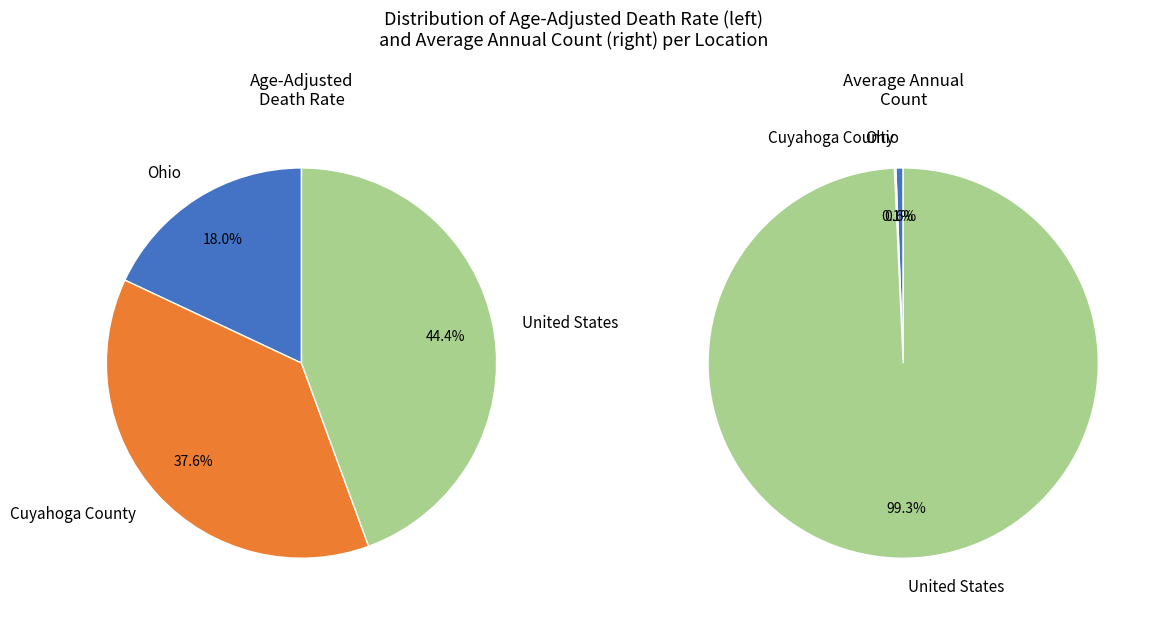

To the nearest percent, what is the difference between the largest and smallest slice percentages?

26%